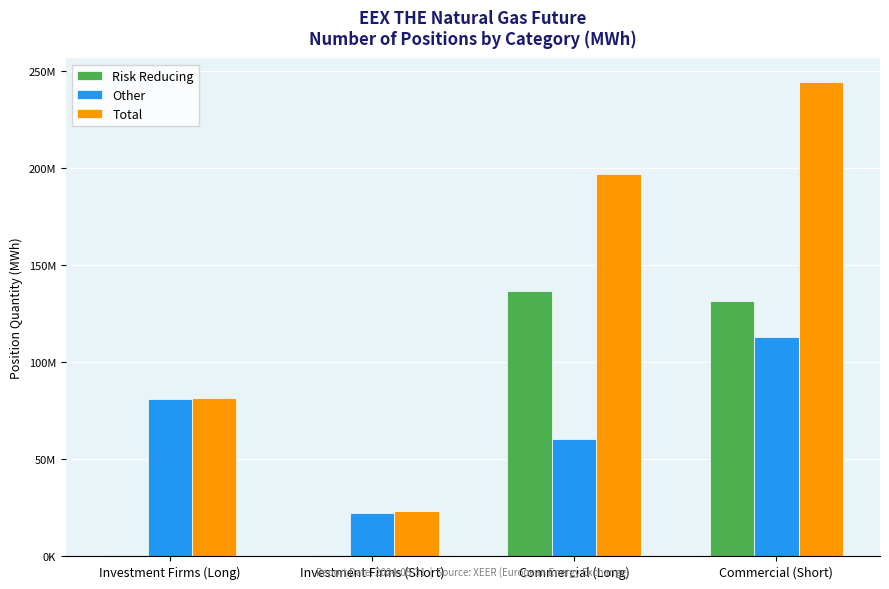

What is the difference between the maximum and minimum values in the Total series?

221168142